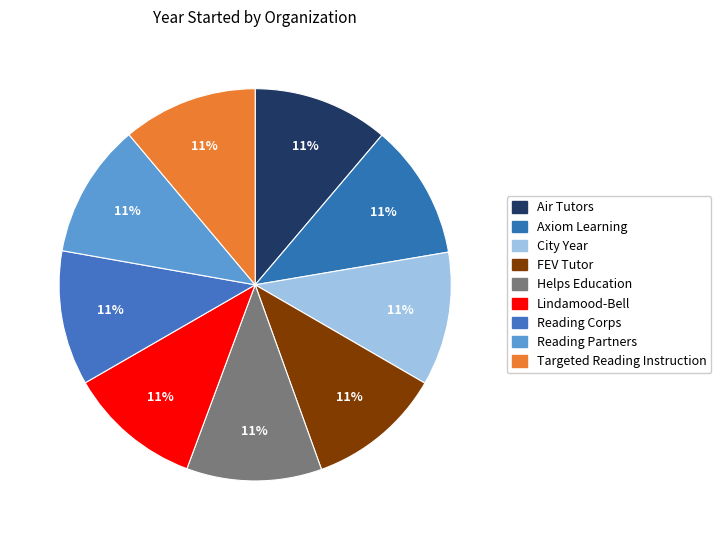

How many slices are in this pie chart?

9